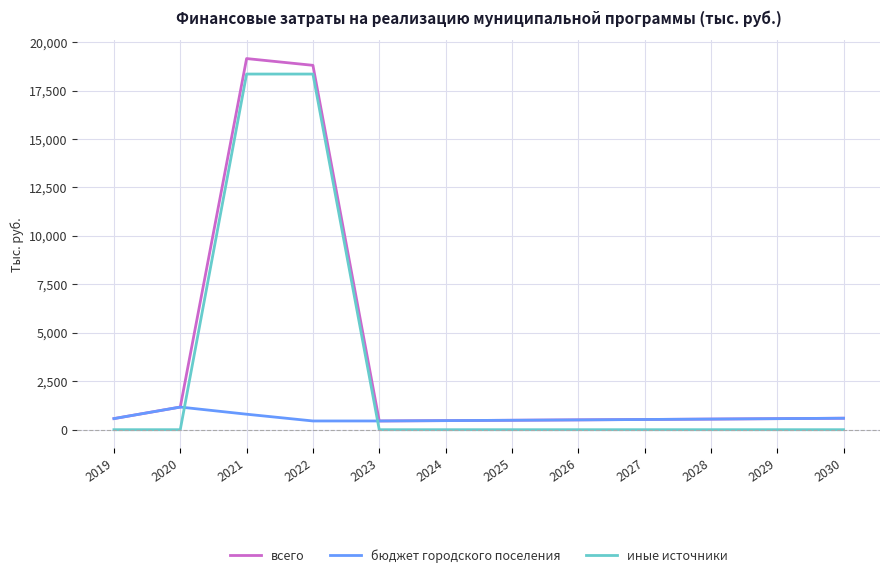

Between which two adjacent categories do бюджет городского поселения and иные источники first intersect?

2020 and 2021